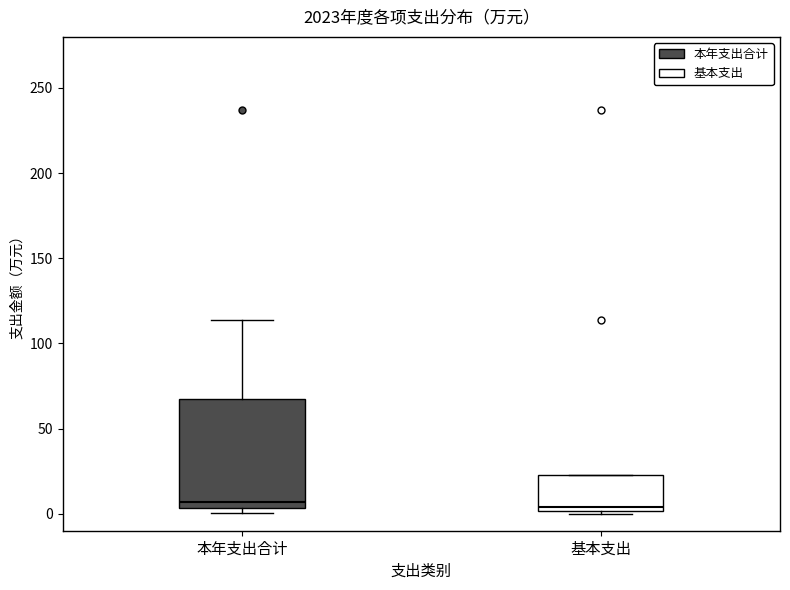

Which box is the tallest, from its lower edge to its upper edge?

本年支出合计